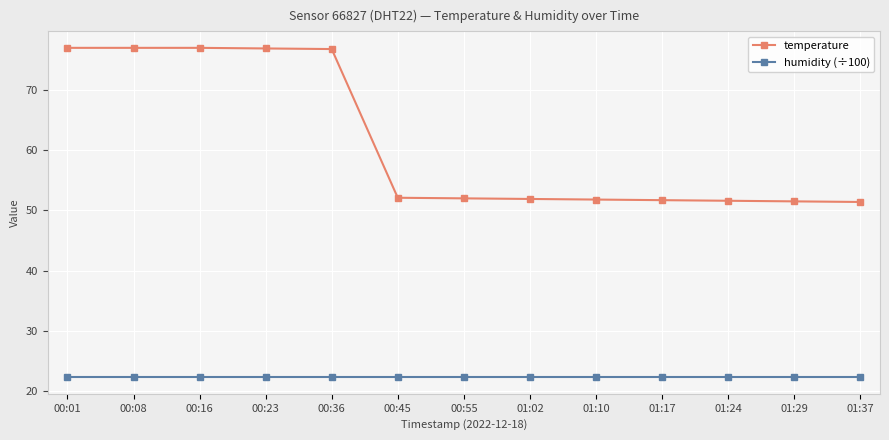

At which label does temperature first exceed 52?

00:01